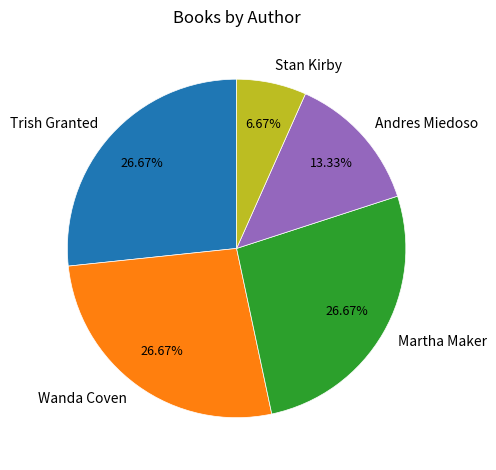

Which category has the smallest portion of the pie?

Stan Kirby